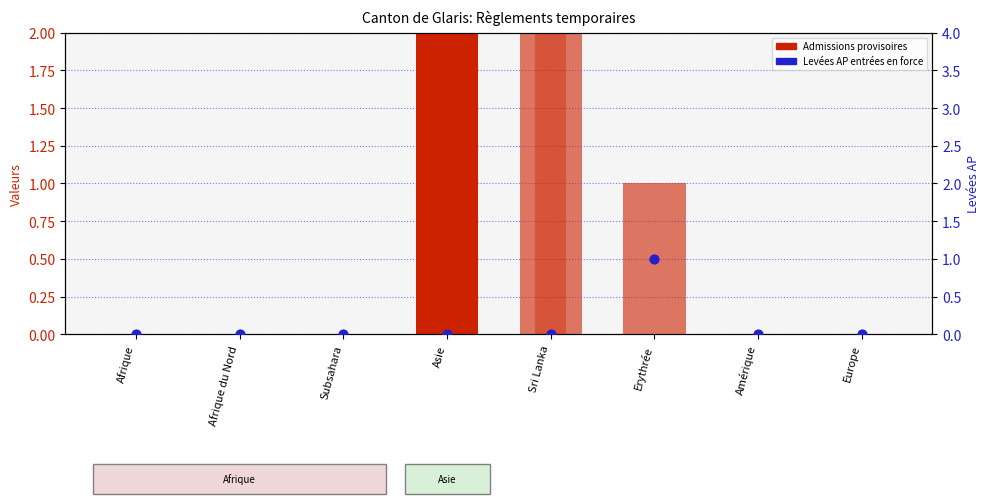

Which series has the largest total across all categories?

Fins AP